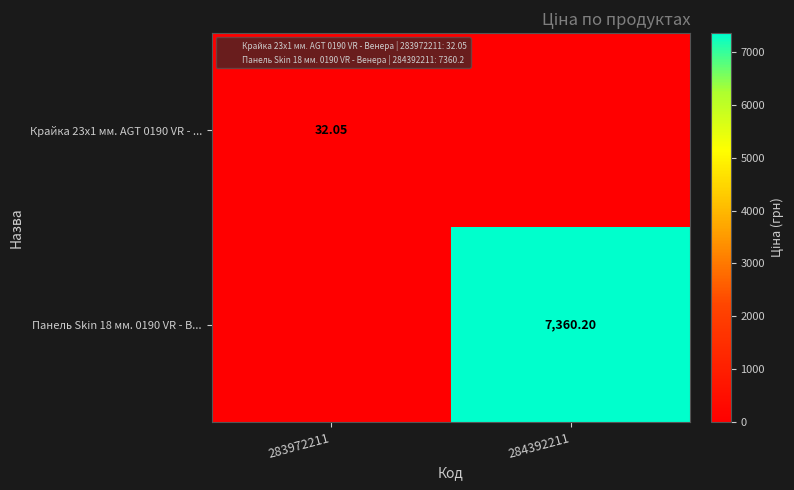

Rank the series by their average value, from lowest to highest.

Крайка 23x1 мм. AGT 0190 VR - ..., Панель Skin 18 мм. 0190 VR - В...